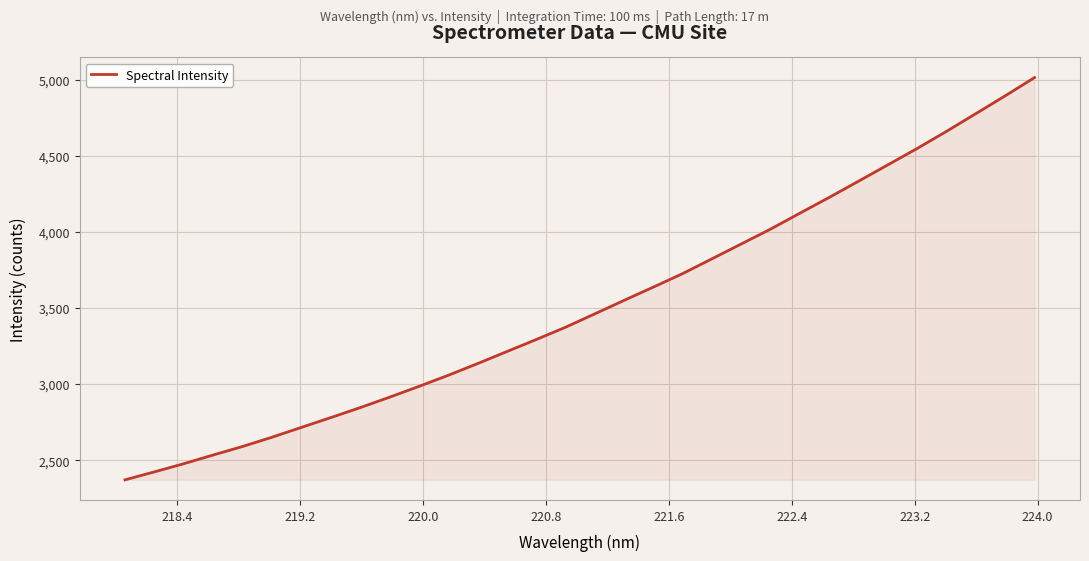

What is the average value?

3516.0